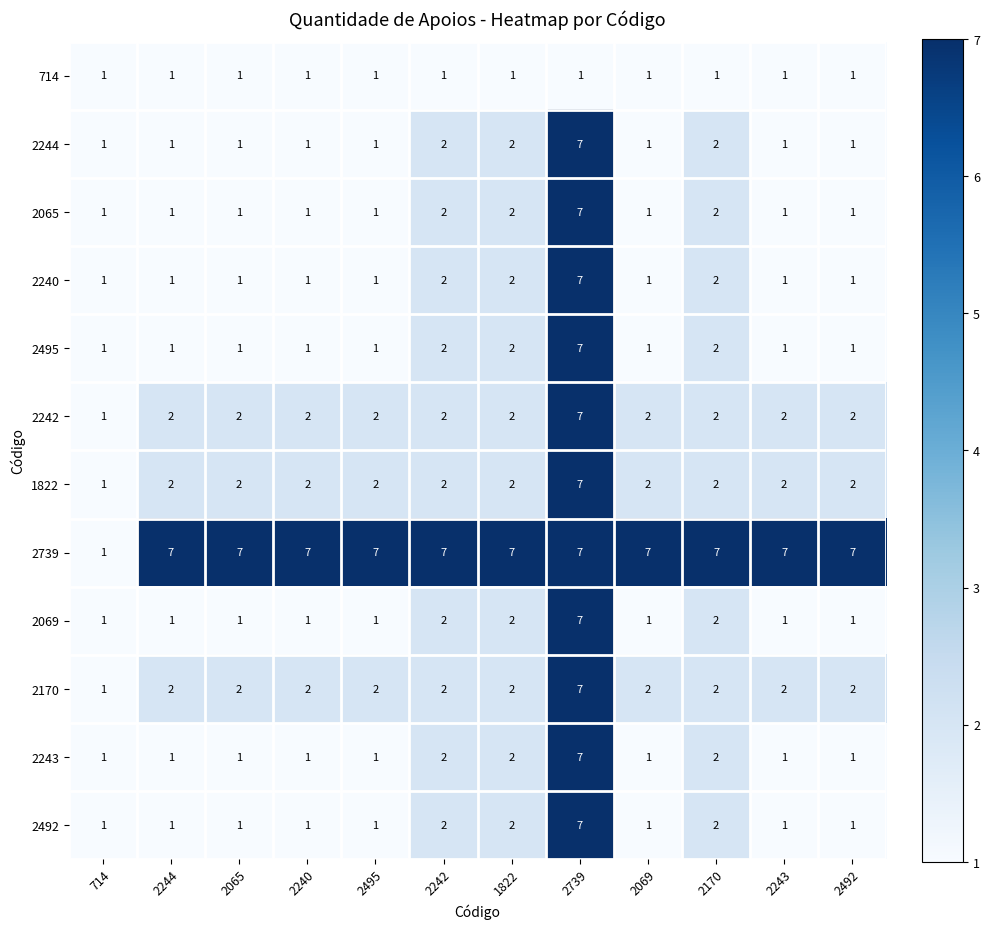

Which category has the lowest value in the 2739 series?

714